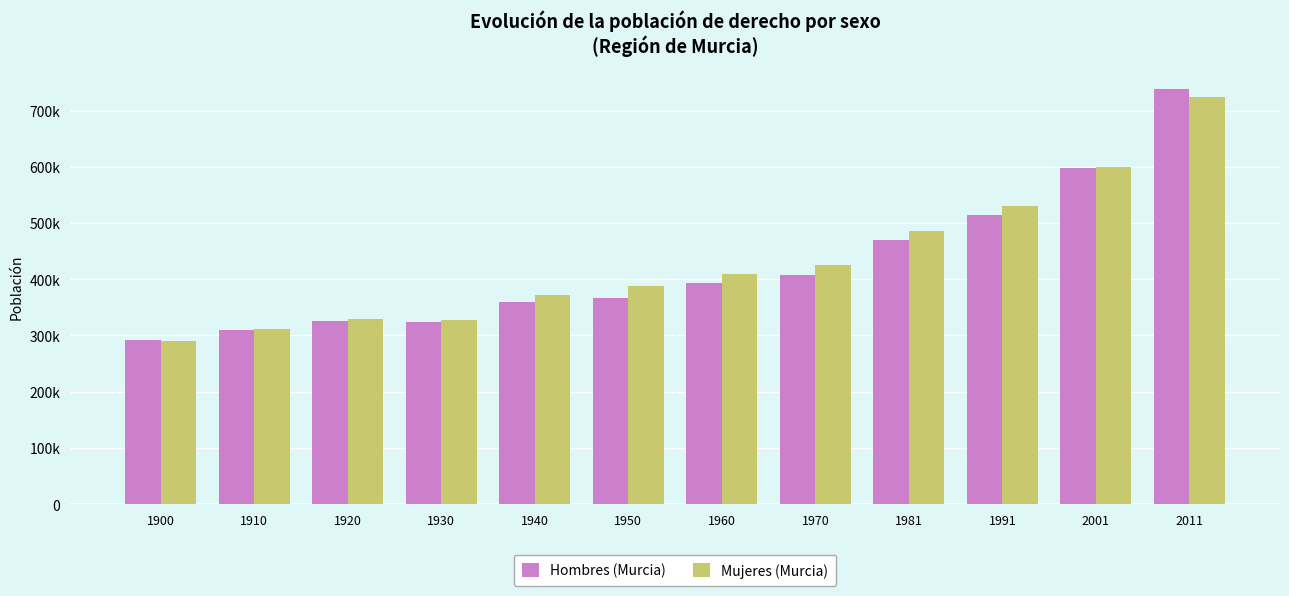

Are the bars horizontal?

No